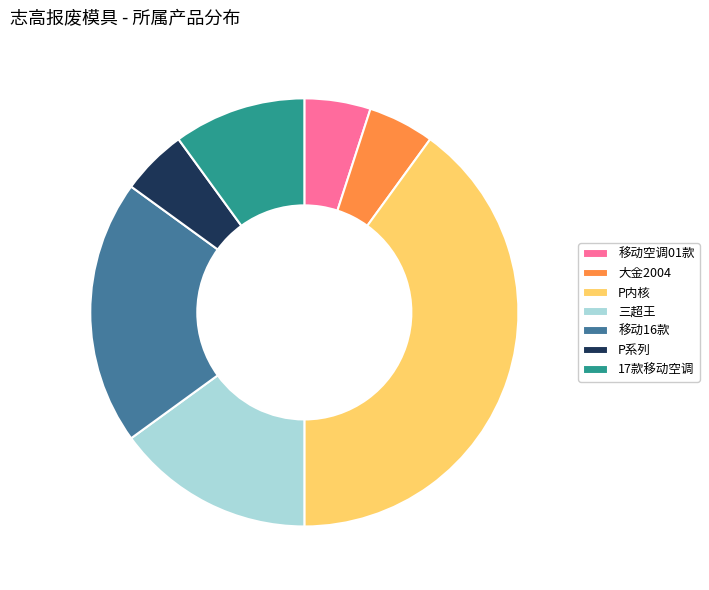

Combined, do P内核 and 三超王 account for over 50%?

Yes